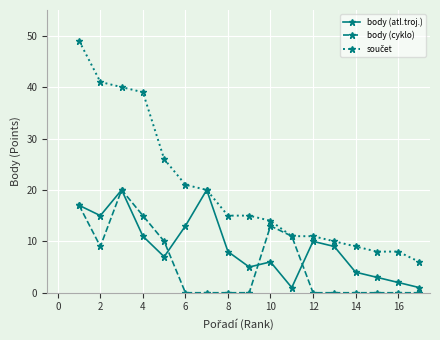

What is the greatest value displayed?

49